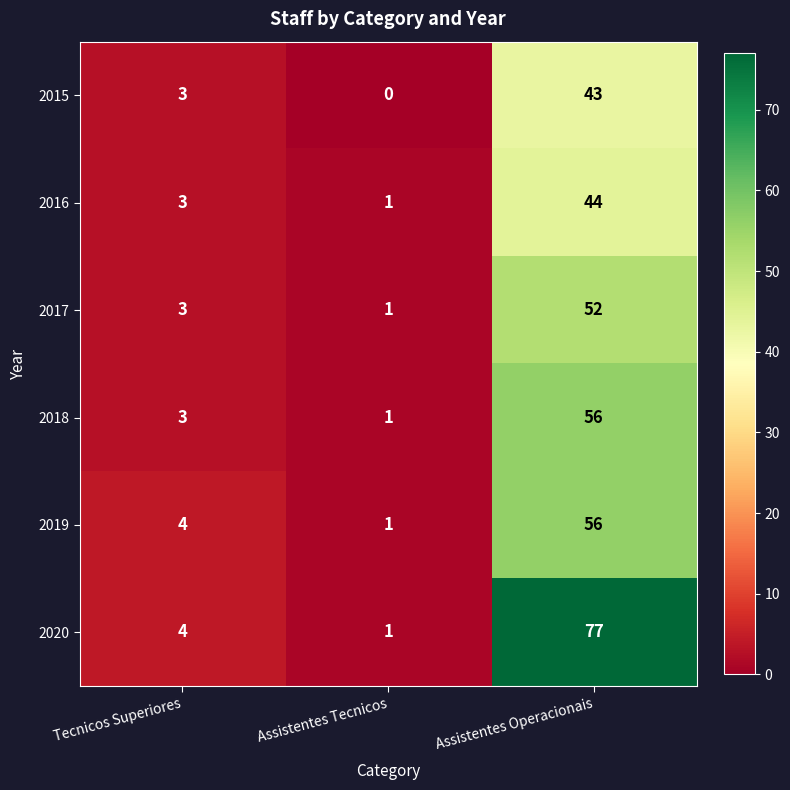

Is the value of 2016 at Tecnicos Superiores greater than the value of 2015 at Assistentes Operacionais?

No